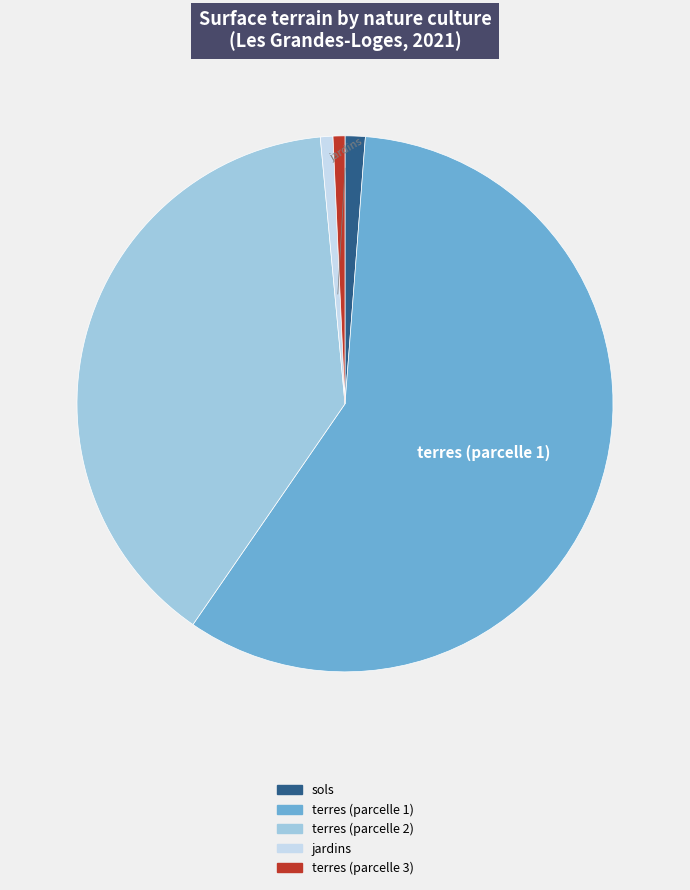

Is there a majority slice in this chart?

Yes